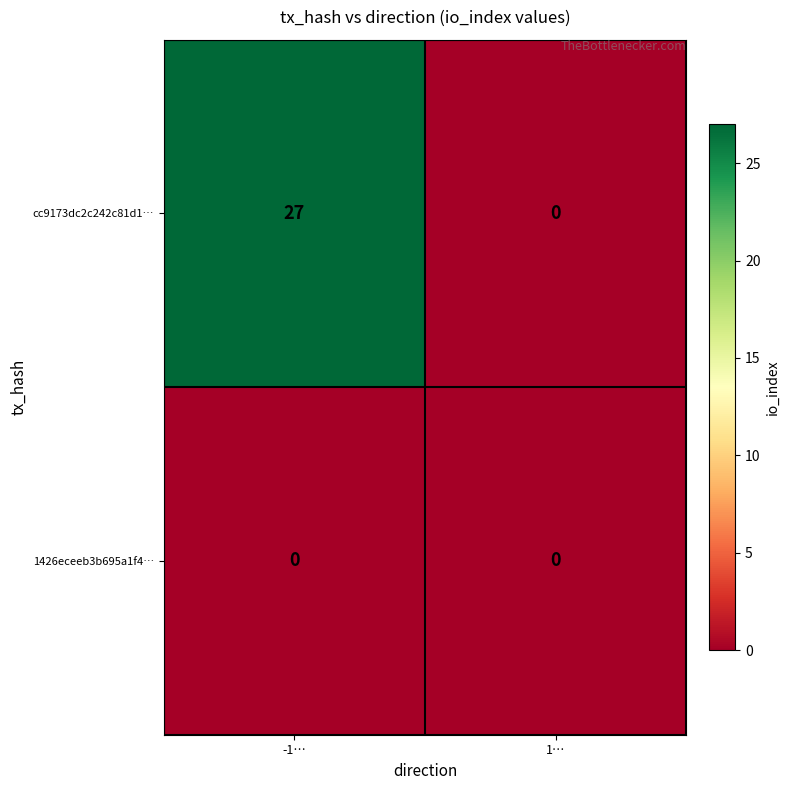

What value does the cc9173dc2c242c81d1… series have at -1…, to the nearest 5?

25